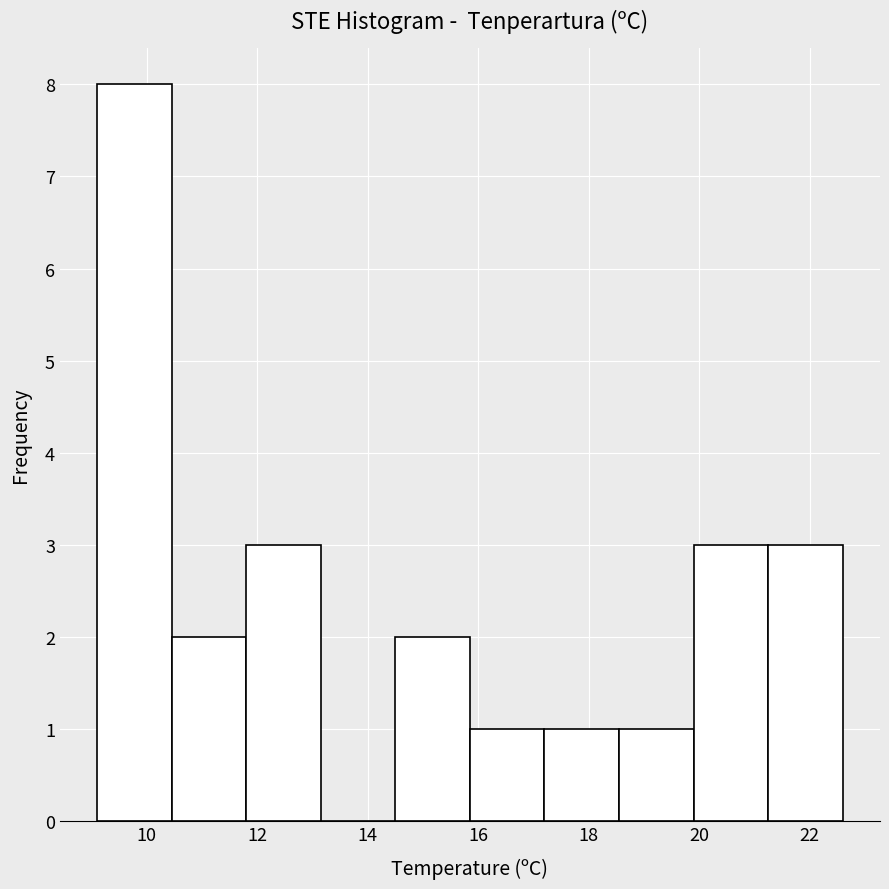

Reading left to right, transcribe this chart: for each bar, give the range it covers on the x-axis and its height. Neither the bar edges nor the heights are printed on the chart, so give them approximately, as read against the axes.

9.10 to 10.45: 8
10.45 to 11.80: 2
11.80 to 13.15: 3
13.15 to 14.50: 0
14.50 to 15.85: 2
15.85 to 17.20: 1
17.20 to 18.55: 1
18.55 to 19.90: 1
19.90 to 21.25: 3
21.25 to 22.60: 3